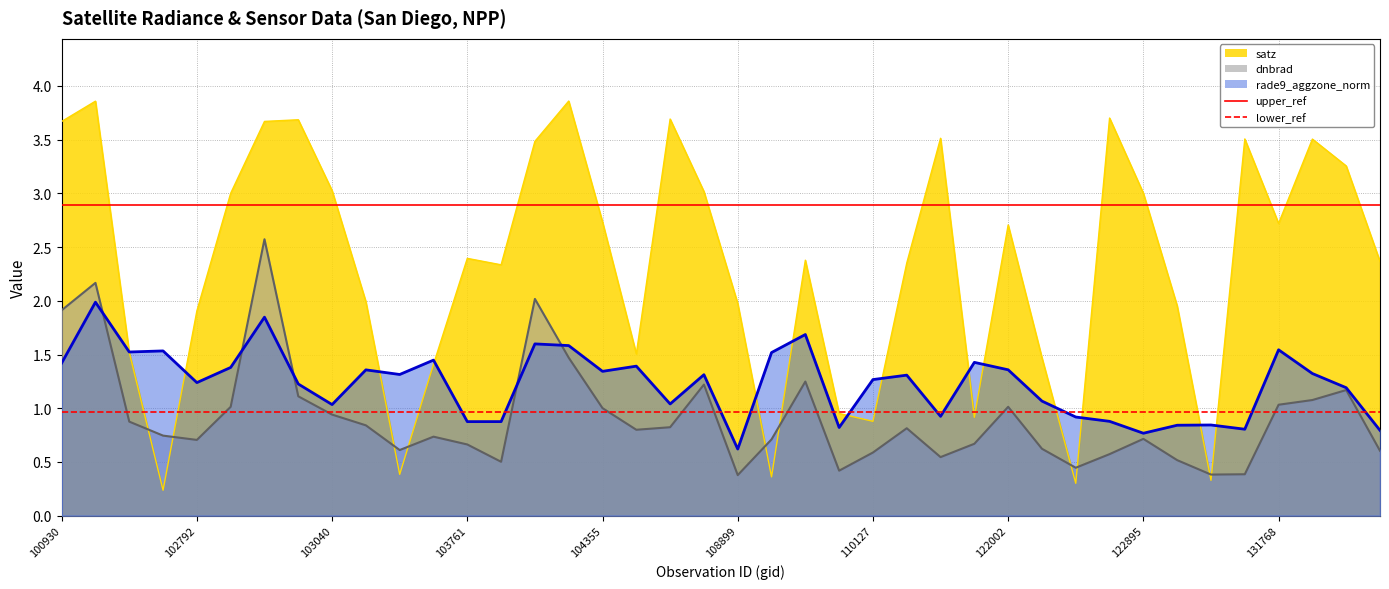

What is the value of the lower_ref point at the 1st from the left?

1.0